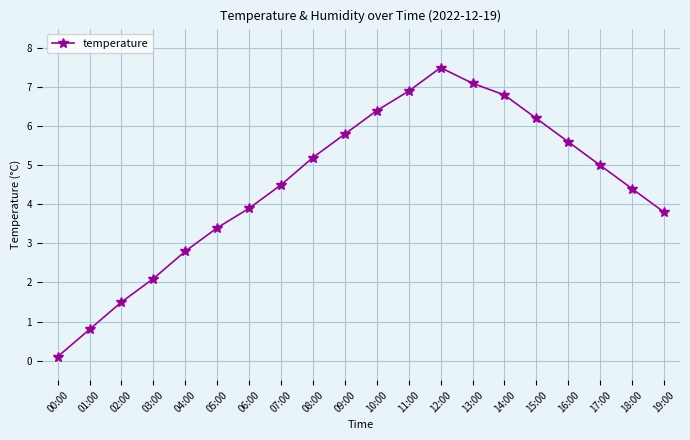

Reading left to right, what are all the values shown in this chart?

00:00=0.1	01:00=0.8	02:00=1.5	03:00=2.1	04:00=2.8	05:00=3.4	06:00=3.9	07:00=4.5	08:00=5.2	09:00=5.8	10:00=6.4	11:00=6.9	12:00=7.5	13:00=7.1	14:00=6.8	15:00=6.2	16:00=5.6	17:00=5.0	18:00=4.4	19:00=3.8